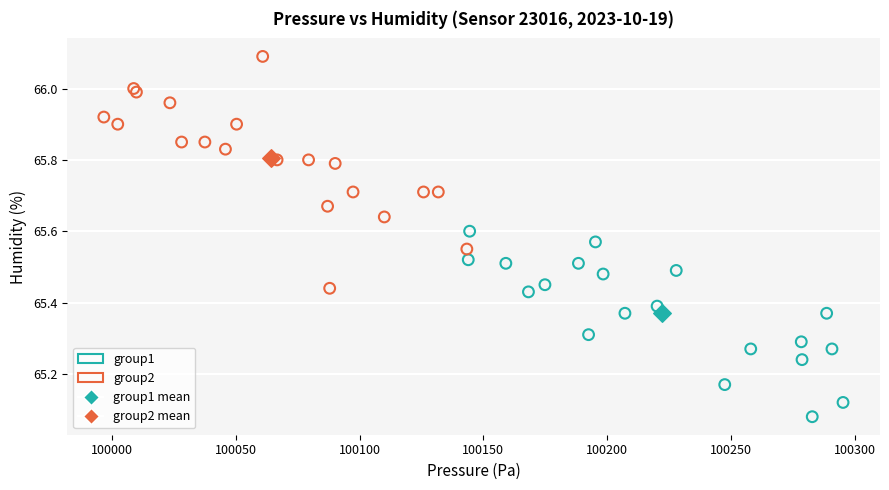

What are all the series names shown in the legend?

group1, group2, group1 mean, group2 mean